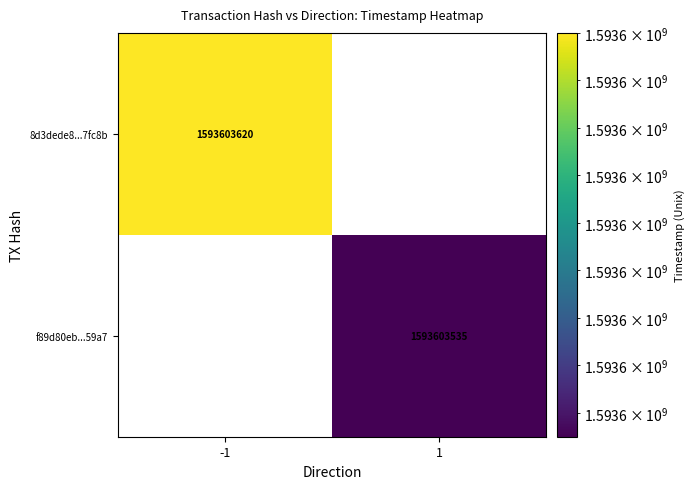

What is the total value across all series at 1?

1593603535